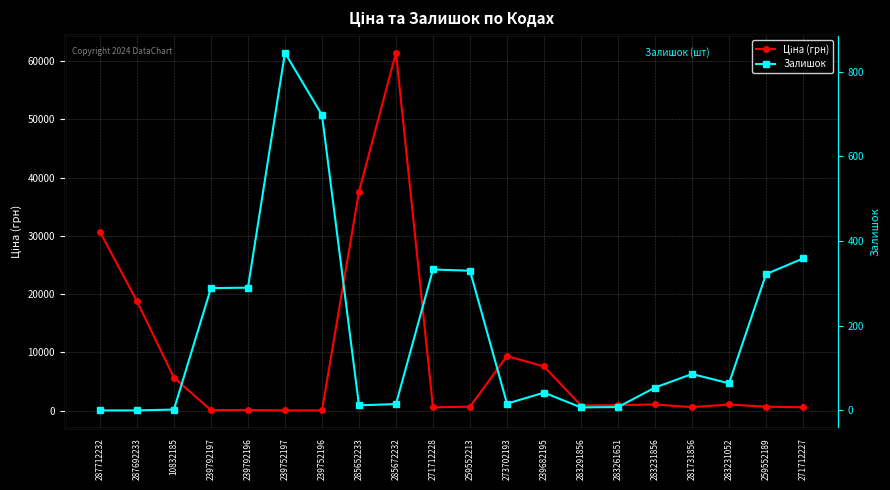

What is the sum of the Ціна (грн) values at 283261651 and 287712232?

31680.6